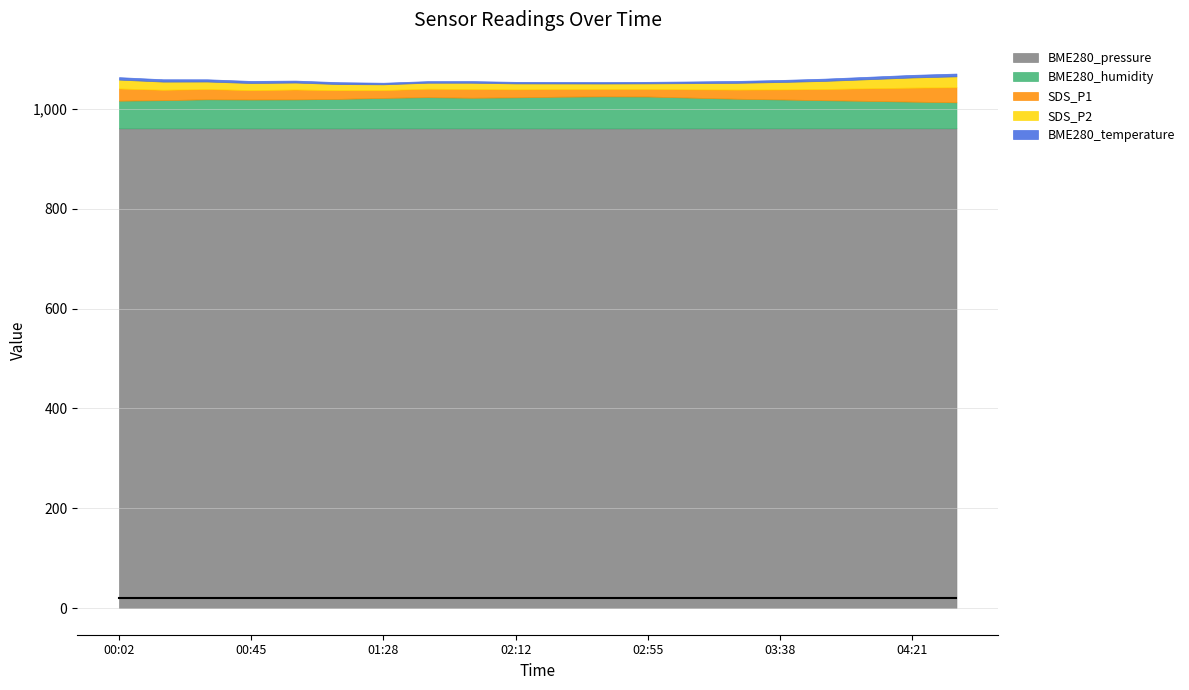

How many values in the BME280_temperature series exceed 3?

19